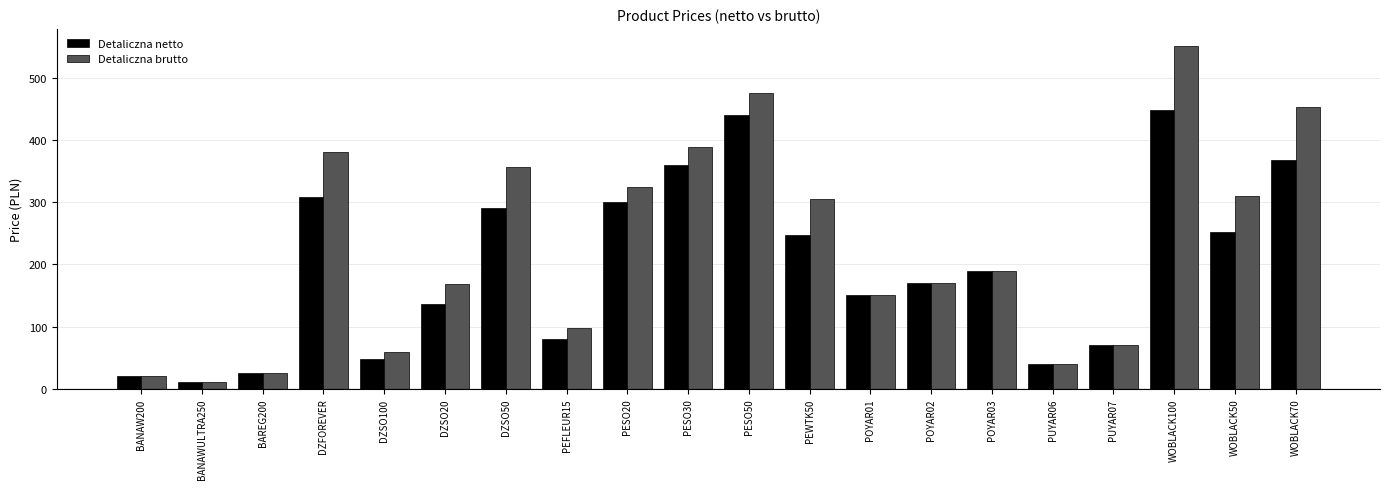

What is the maximum value shown in the chart?

551.0